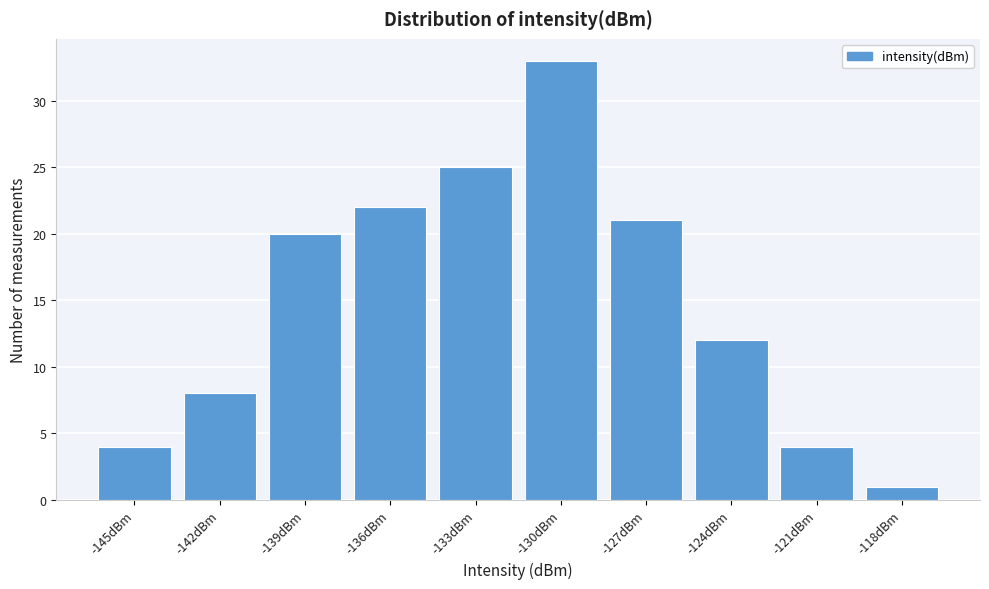

Reading left to right, list all the values displayed in this chart.

4	8	20	22	25	33	21	12	4	1